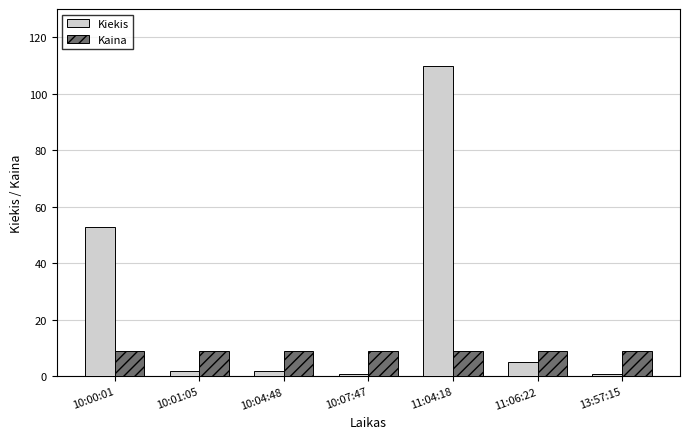

What position from the left is 11:06:22?

6